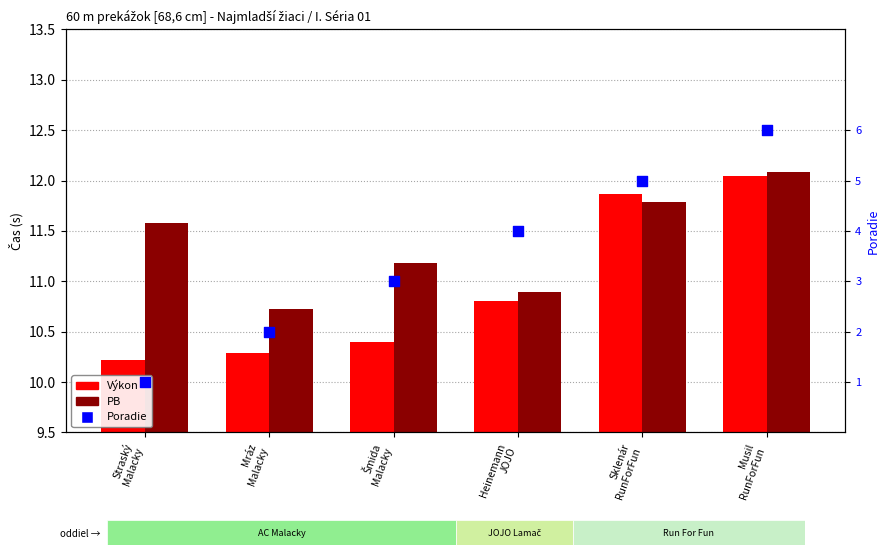

Which series has the largest total across all categories?

PB